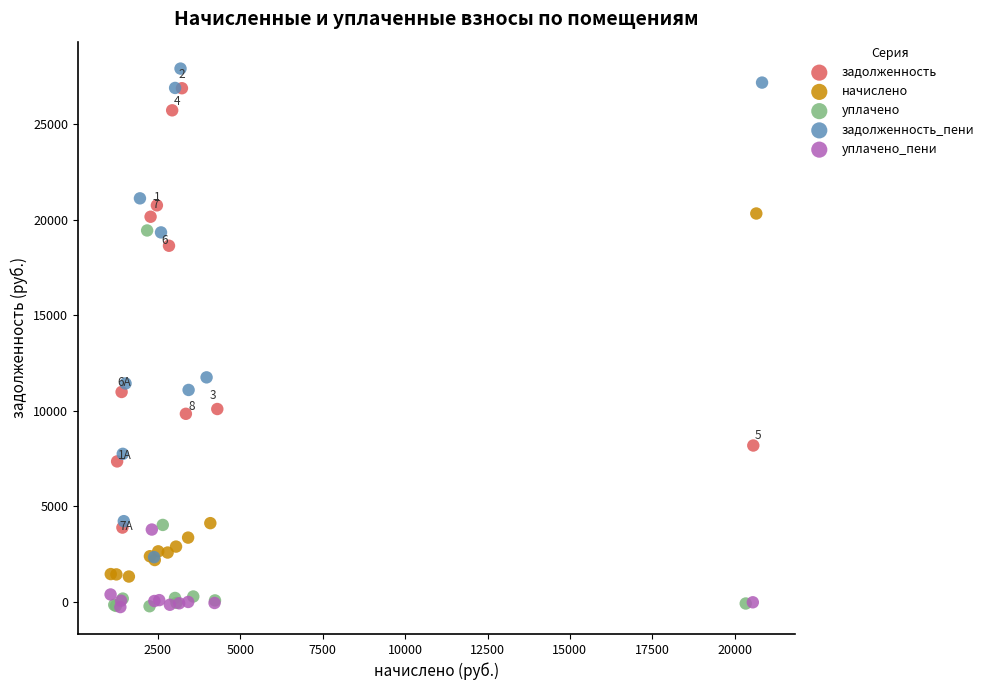

Which series has the widest spread of Y values?

задолженность_пени